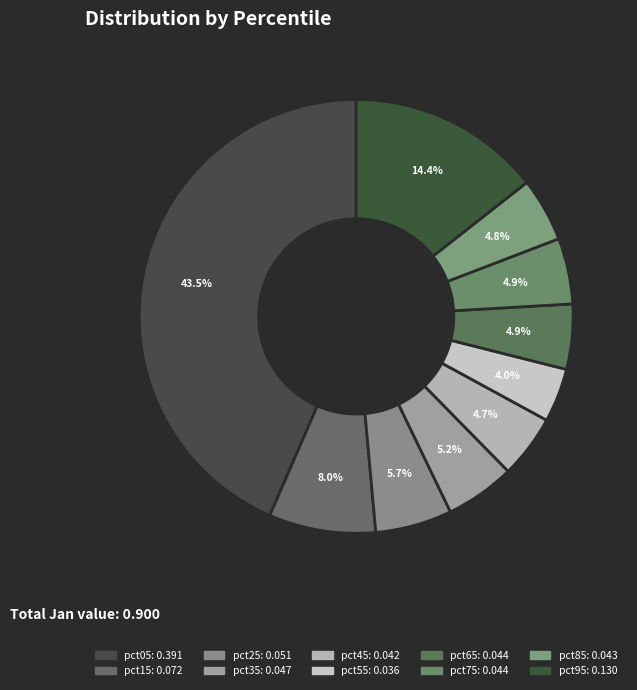

Count the number of slices in the pie.

10